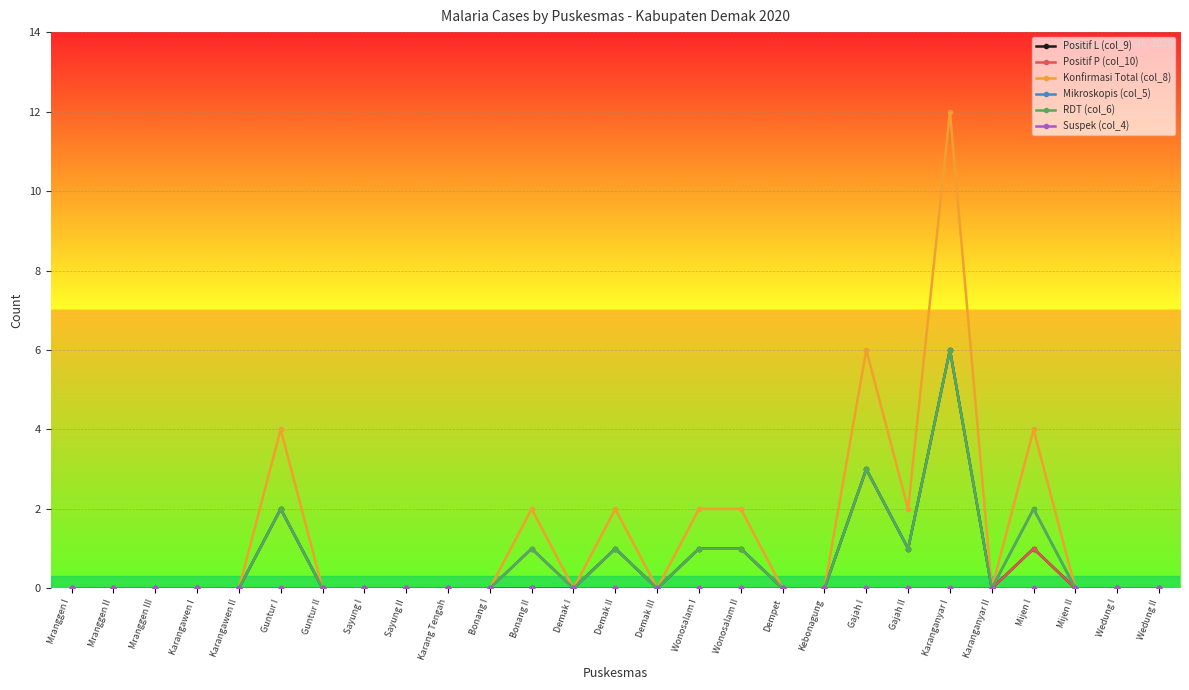

How many lines are shown in the chart?

6